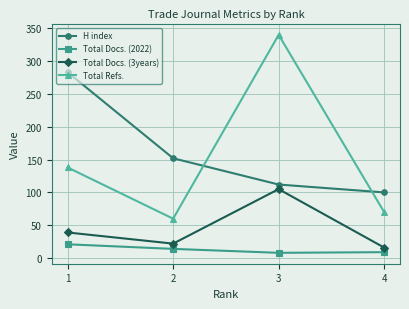

At 1, list the series in order from smallest to largest.

Total Docs. (2022), Total Docs. (3years), Total Refs., H index